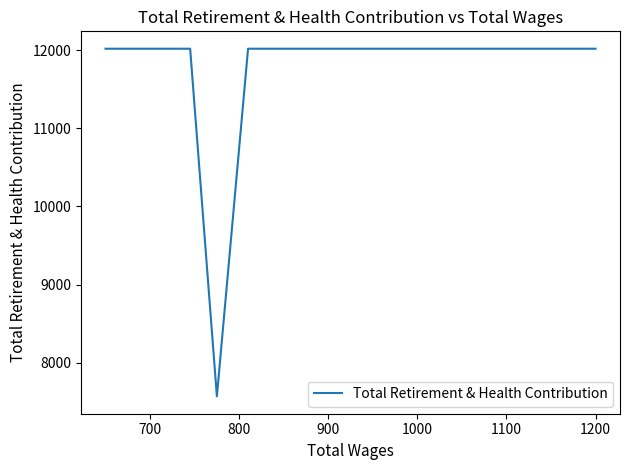

What value does the data have at 1000?

12018